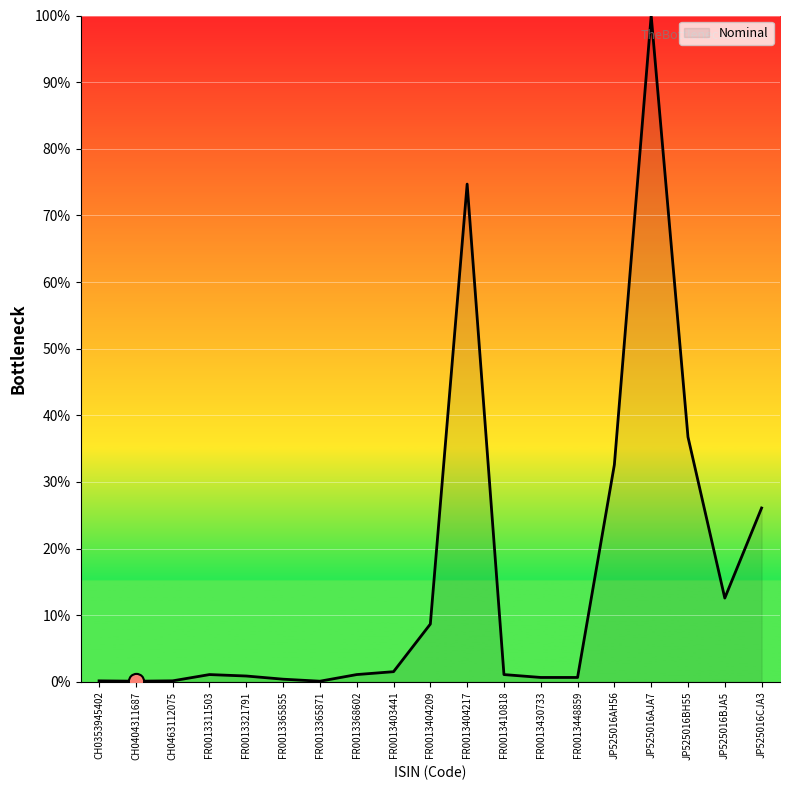

Which has a higher value, JP525016CJA3 or FR0013410818?

JP525016CJA3